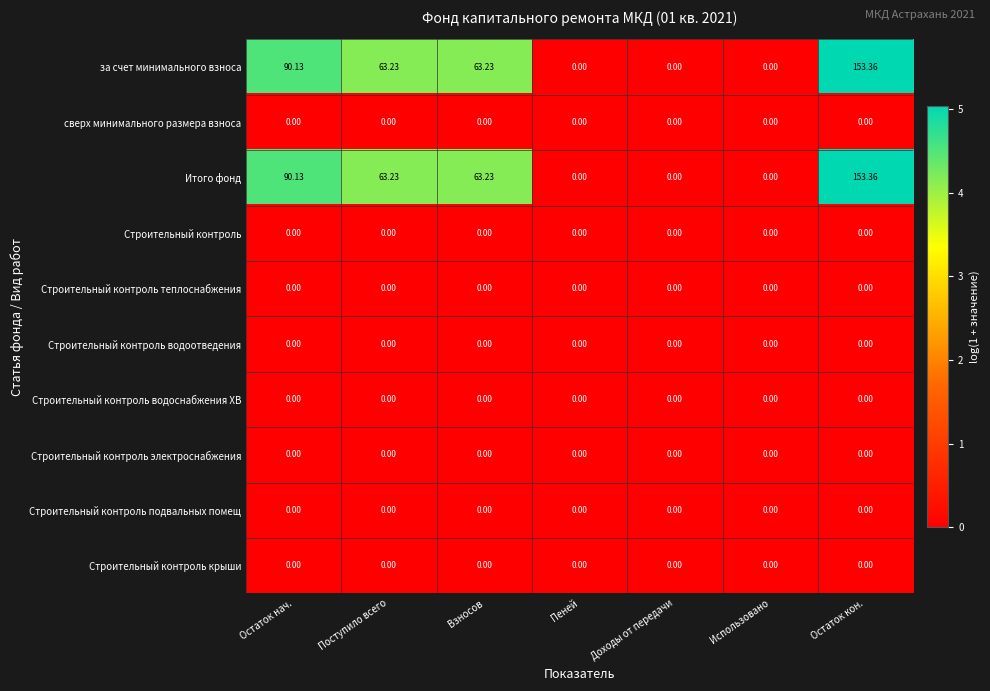

How many data points does each series have?

7